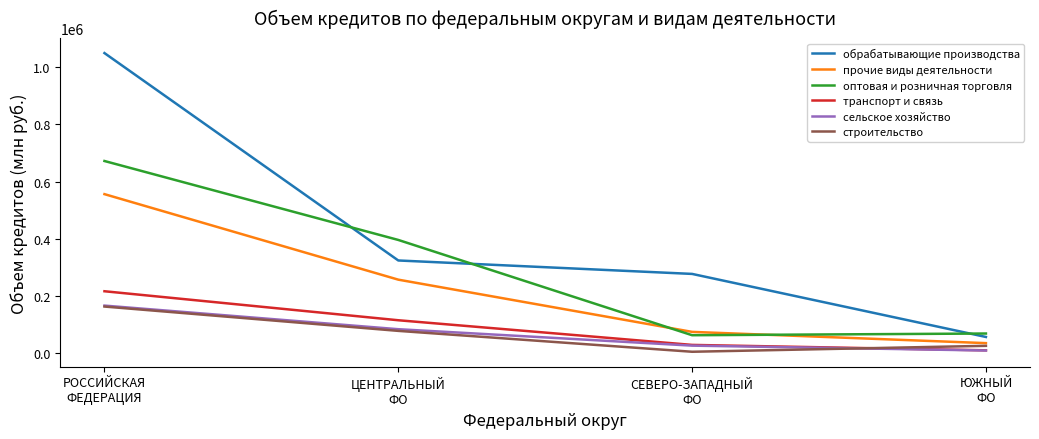

Is it true that транспорт и связь equals 43930 at ЦЕНТРАЛЬНЫЙ
ФО?

False